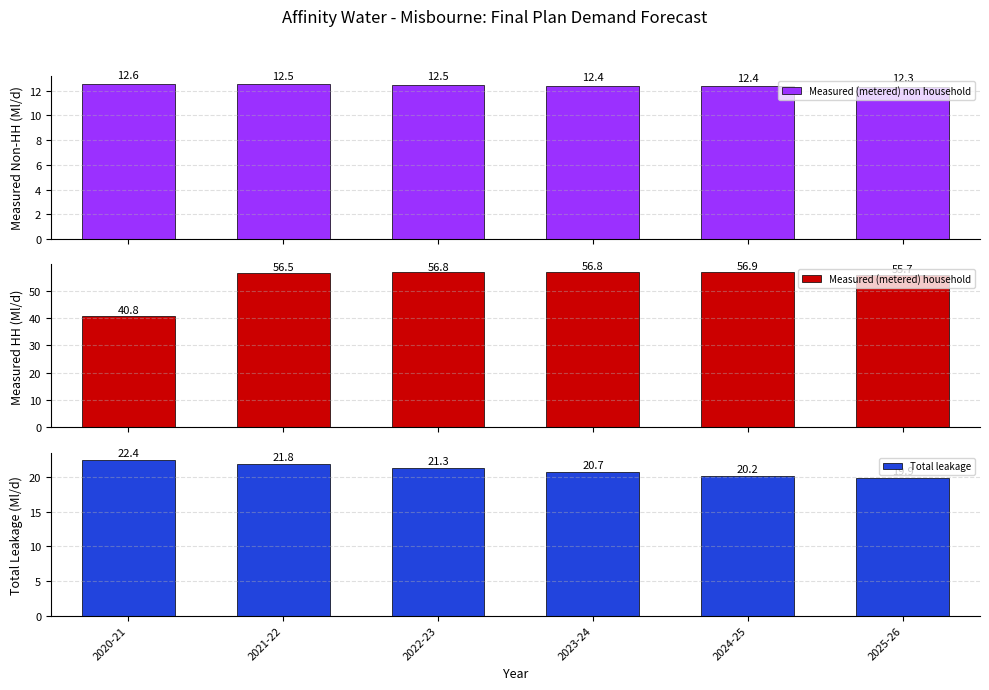

Where is Total leakage nearest to the value 21?

2023-24